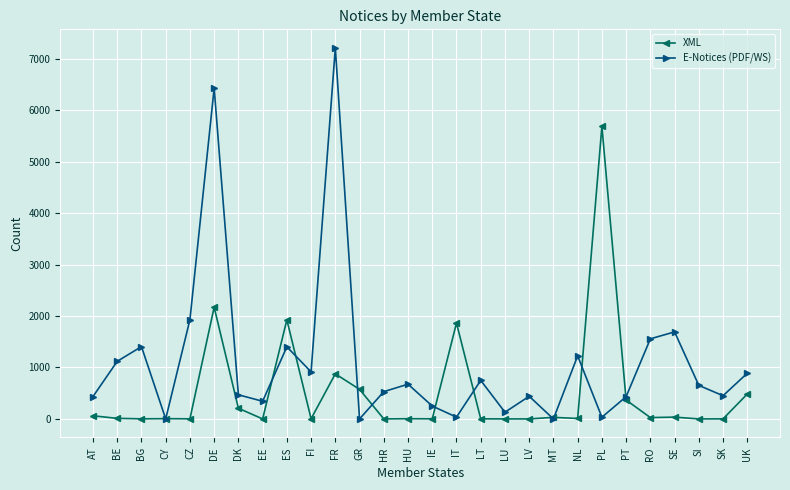

Is the value of E-Notices (PDF/WS) at IT greater than the value of XML at PL?

No